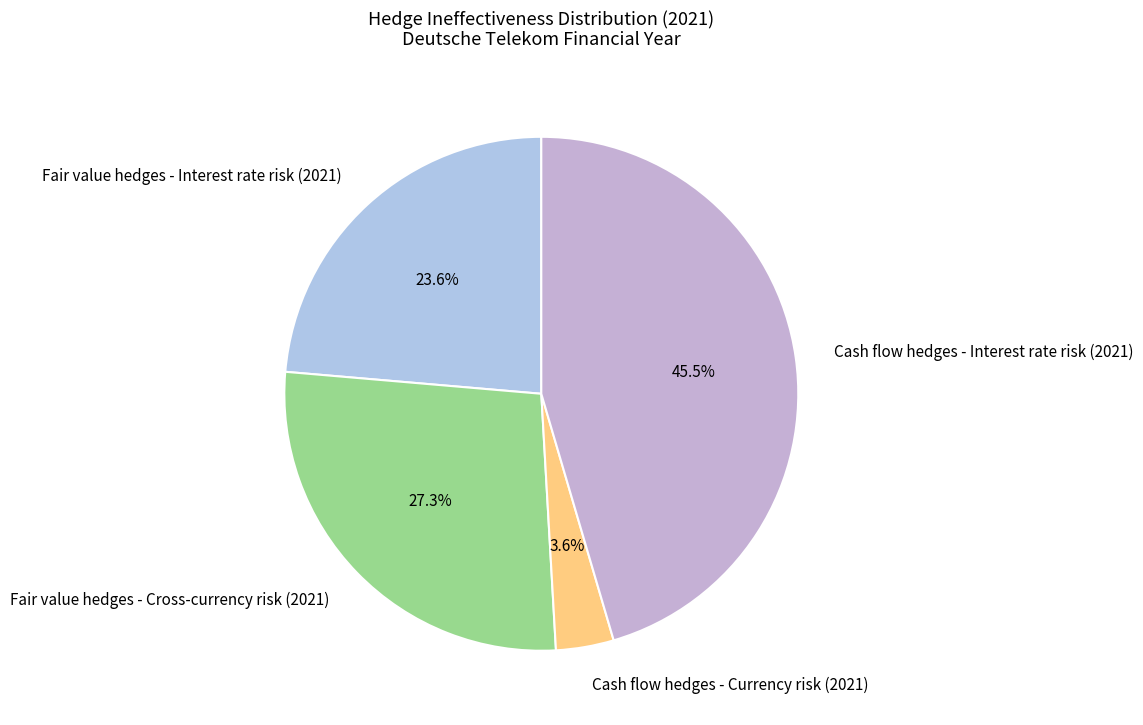

Is the sum of Fair value hedges - Cross-currency risk (2021) and Fair value hedges - Interest rate risk (2021) greater than half?

Yes